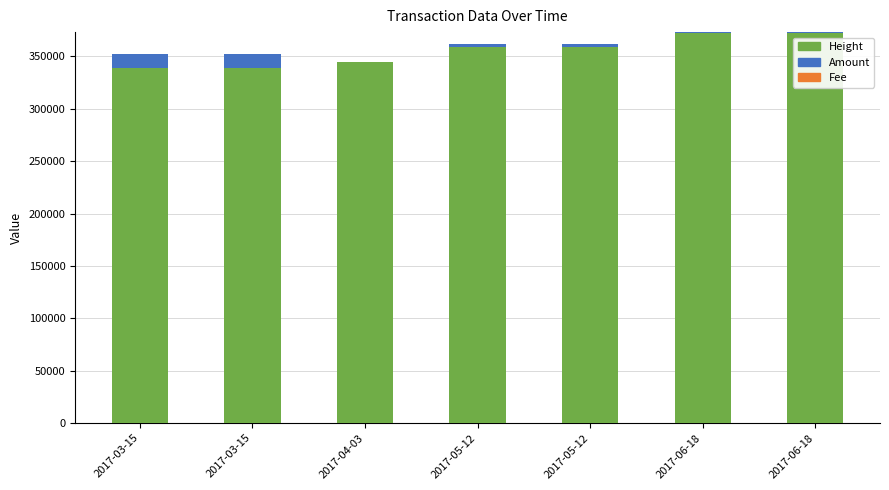

Where does the Amount series first go above 2600?

2017-03-15